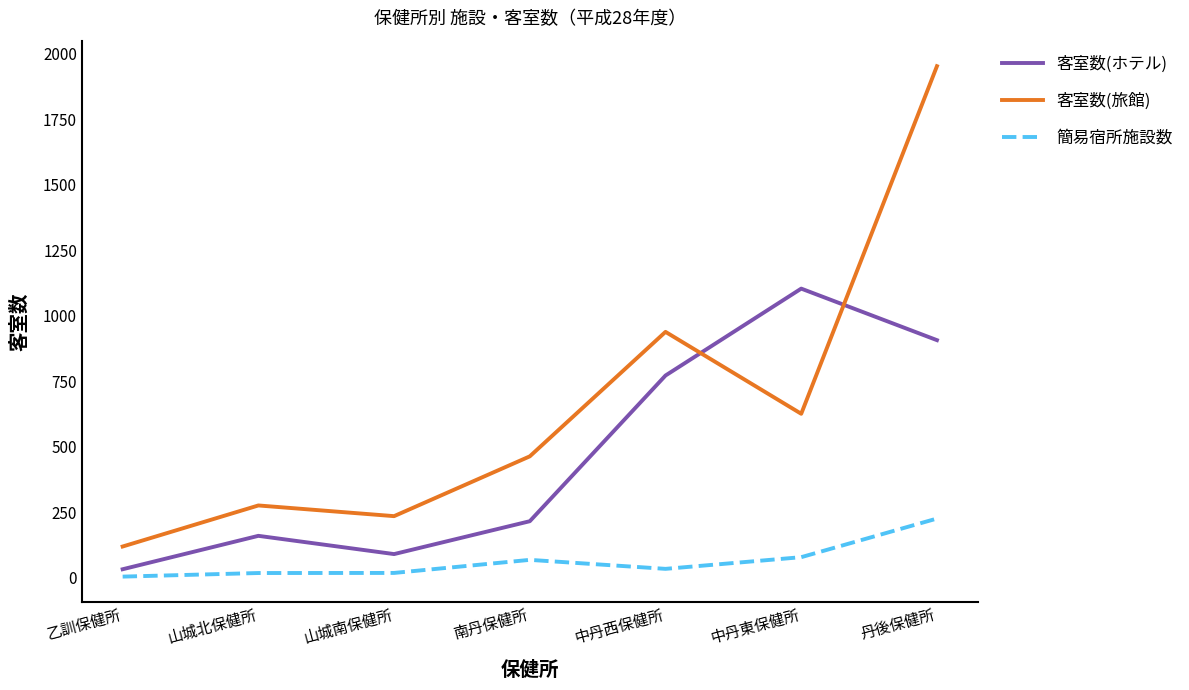

At which category does 客室数(ホテル) reach its first local peak?

山城北保健所